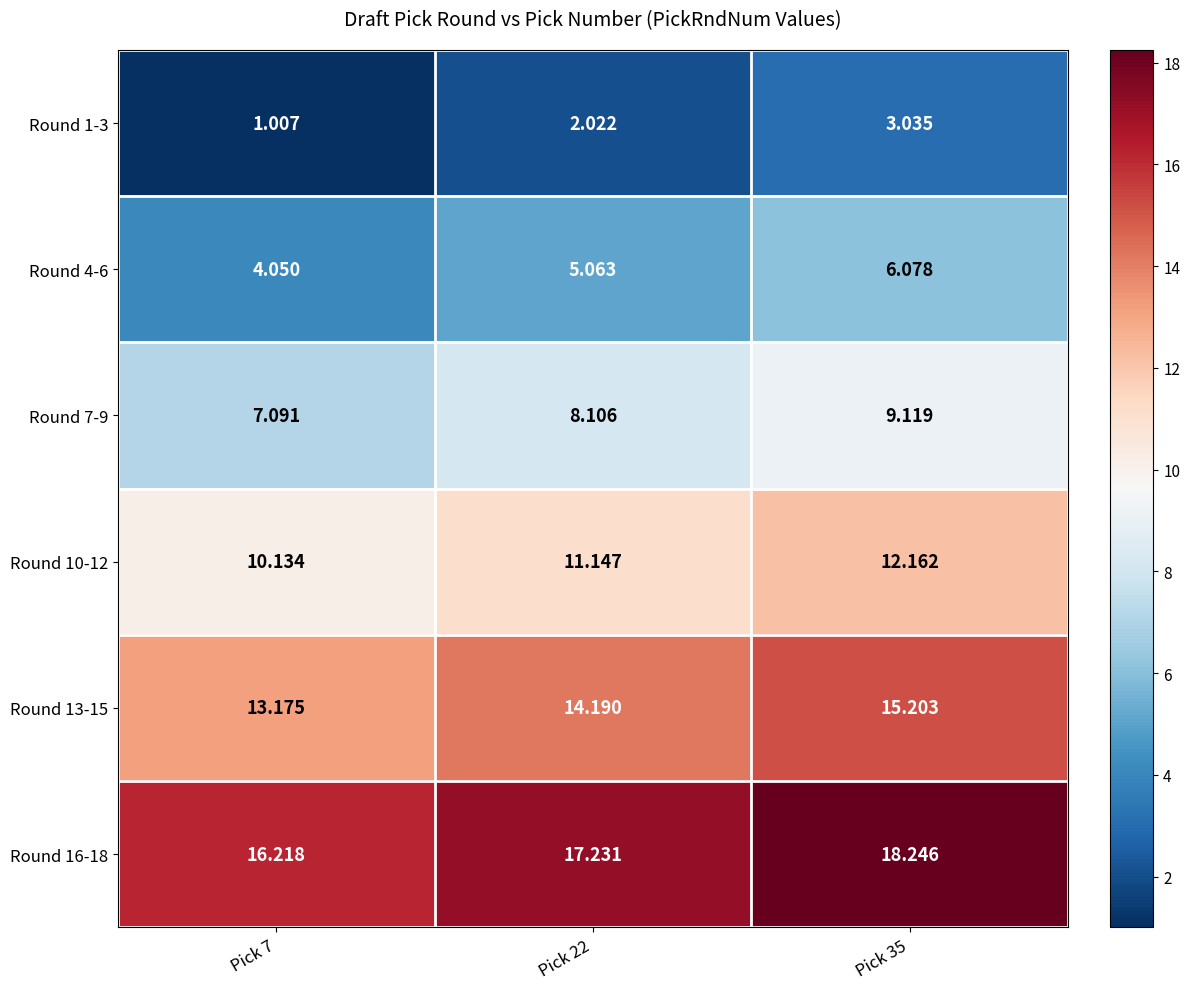

Is the value of Round 10-12 at Pick 35 greater than the value of Round 13-15 at Pick 7?

No